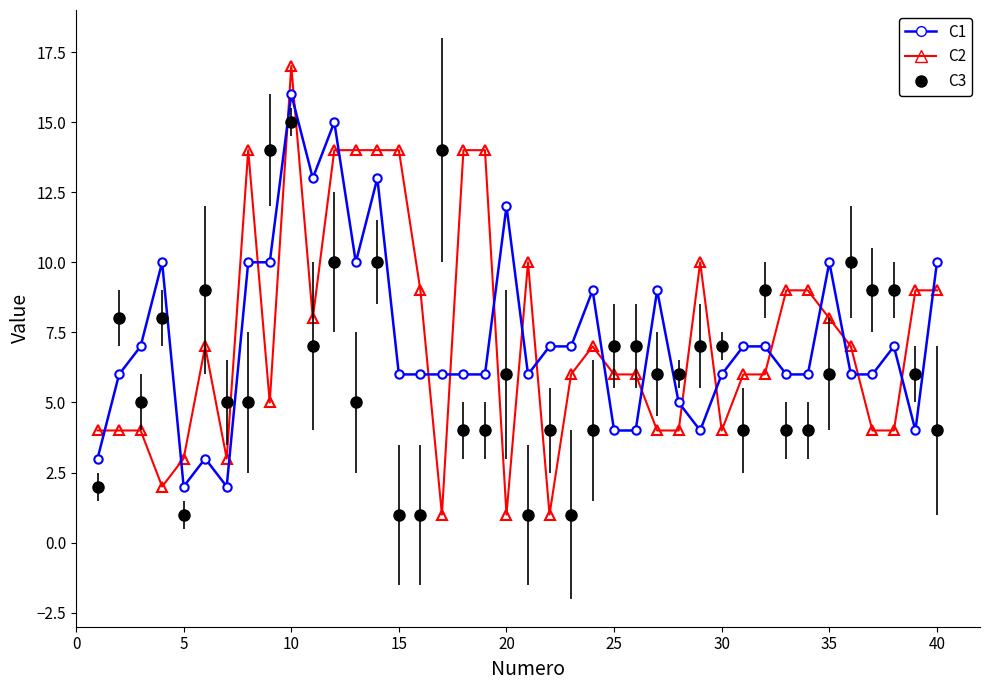

Which series has the widest spread of values?

C2